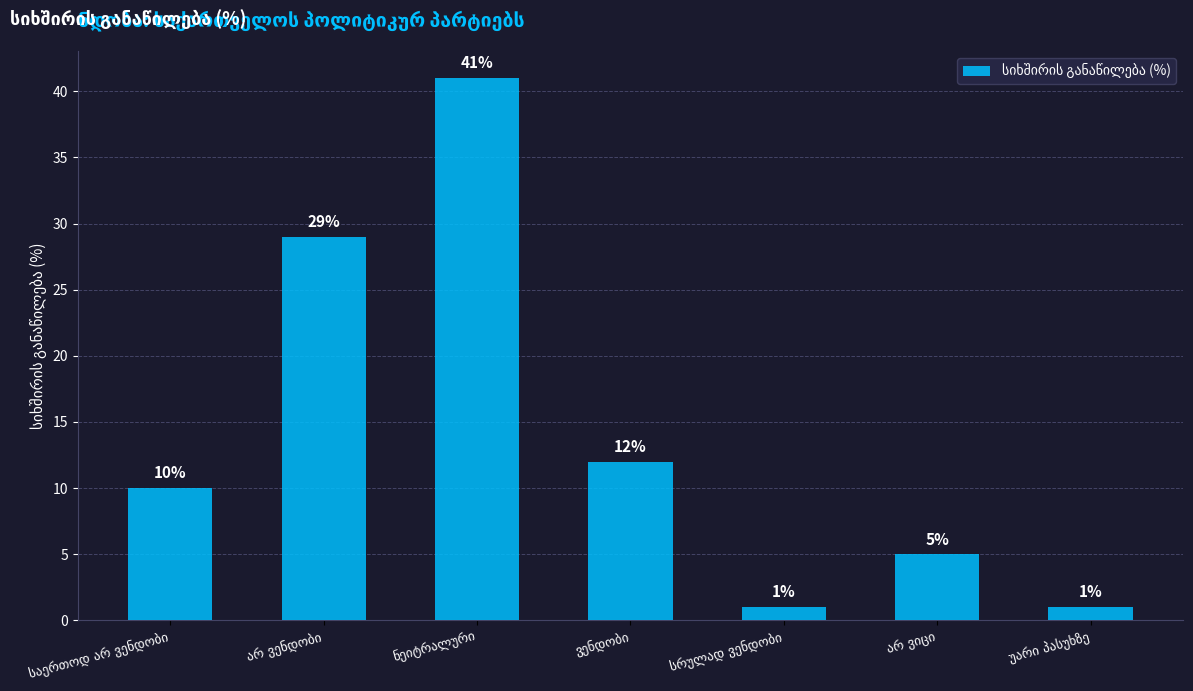

What is the value of the 2nd bar from the left?

29